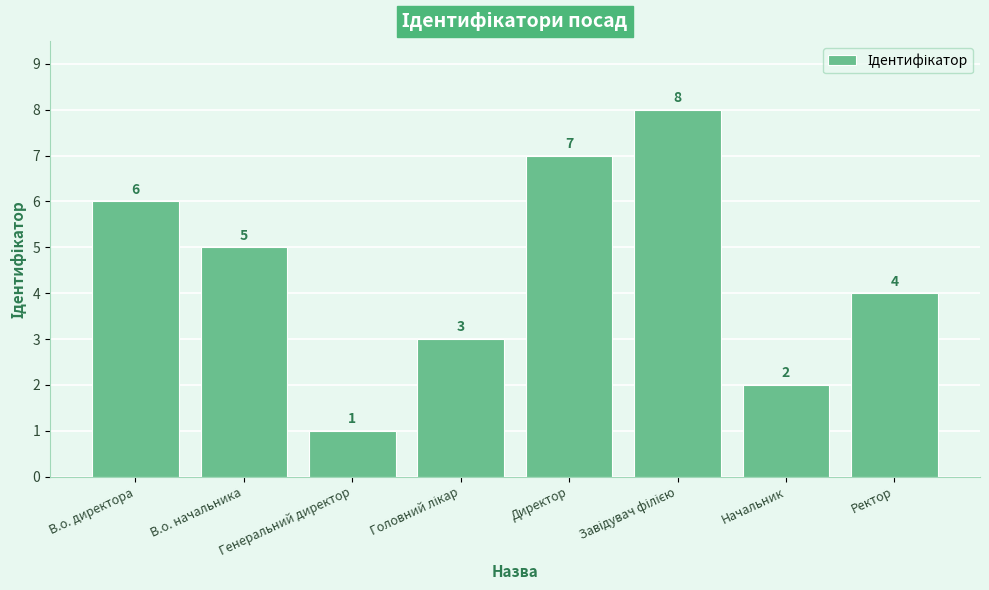

How many data points does each series have?

8